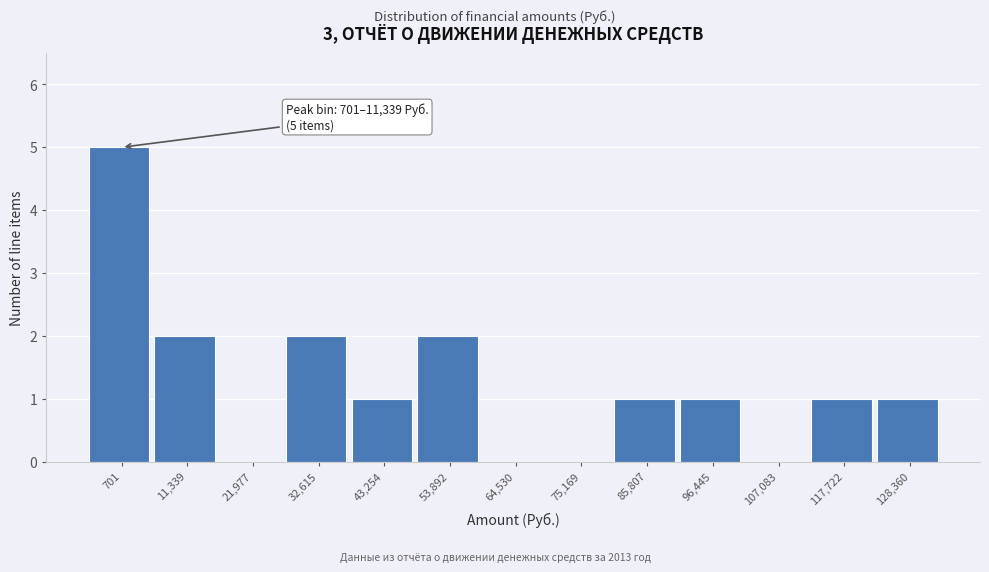

Reading right to left, extract all data points from this chart.

128,360=1	117,722=1	107,083=0	96,445=1	85,807=1	75,169=0	64,530=0	53,892=2	43,254=1	32,615=2	21,977=0	11,339=2	701=5